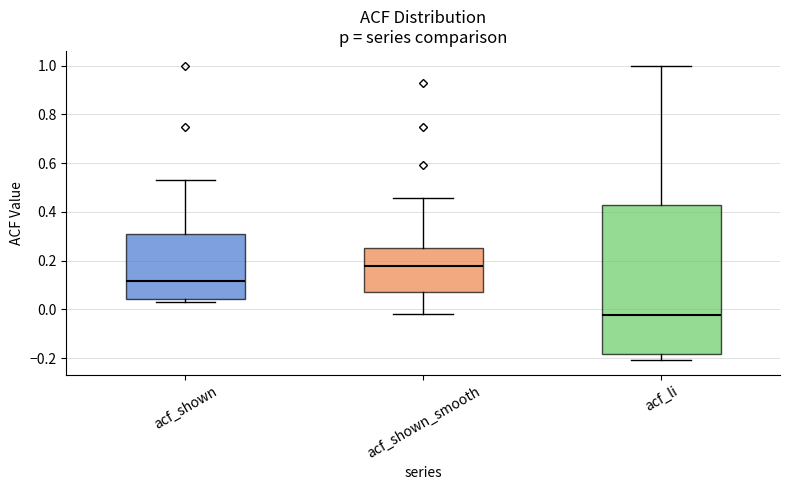

Reading left to right, read every box against the y-axis: the position of its median line, the range the box covers, and the ends of its whiskers. The values are not printed on the chart, so give them approximately, as read against the axis.

acf_shown: median 0.12, box 0.04 to 0.32, whiskers 0.04 (just below the box's lower edge) to 0.54
acf_shown_smooth: median 0.18, box 0.08 to 0.26, whiskers -0.02 to 0.46
acf_li: median -0.02, box -0.18 to 0.42, whiskers -0.20 to 1.00